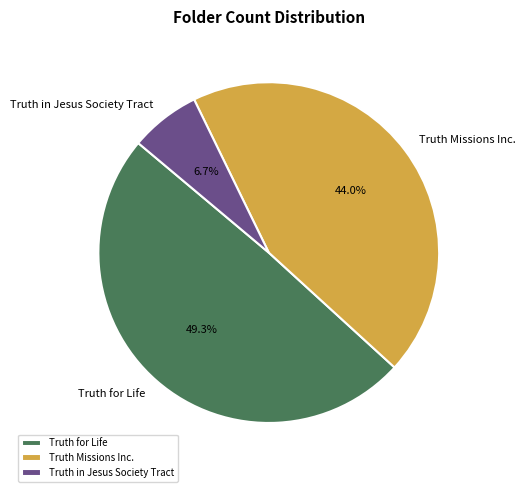

Does Truth for Life represent more than half of the total?

No